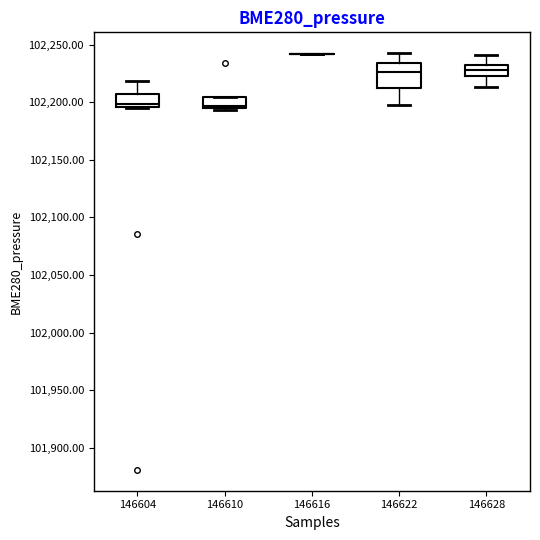

Comparing the boxes themselves (not the whiskers), which one is the tallest?

146622